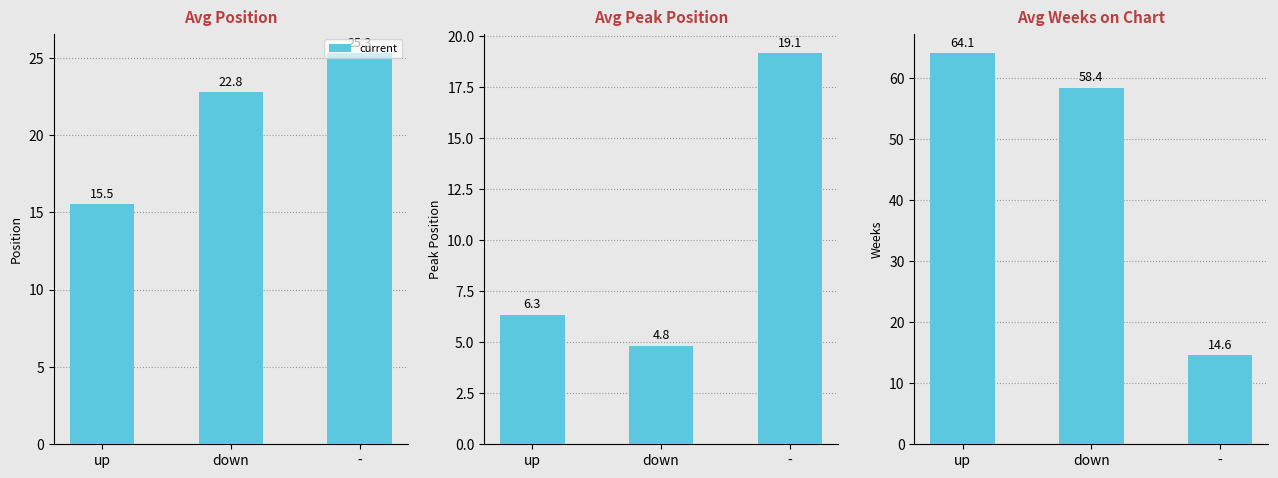

How many data points does each series have?

3